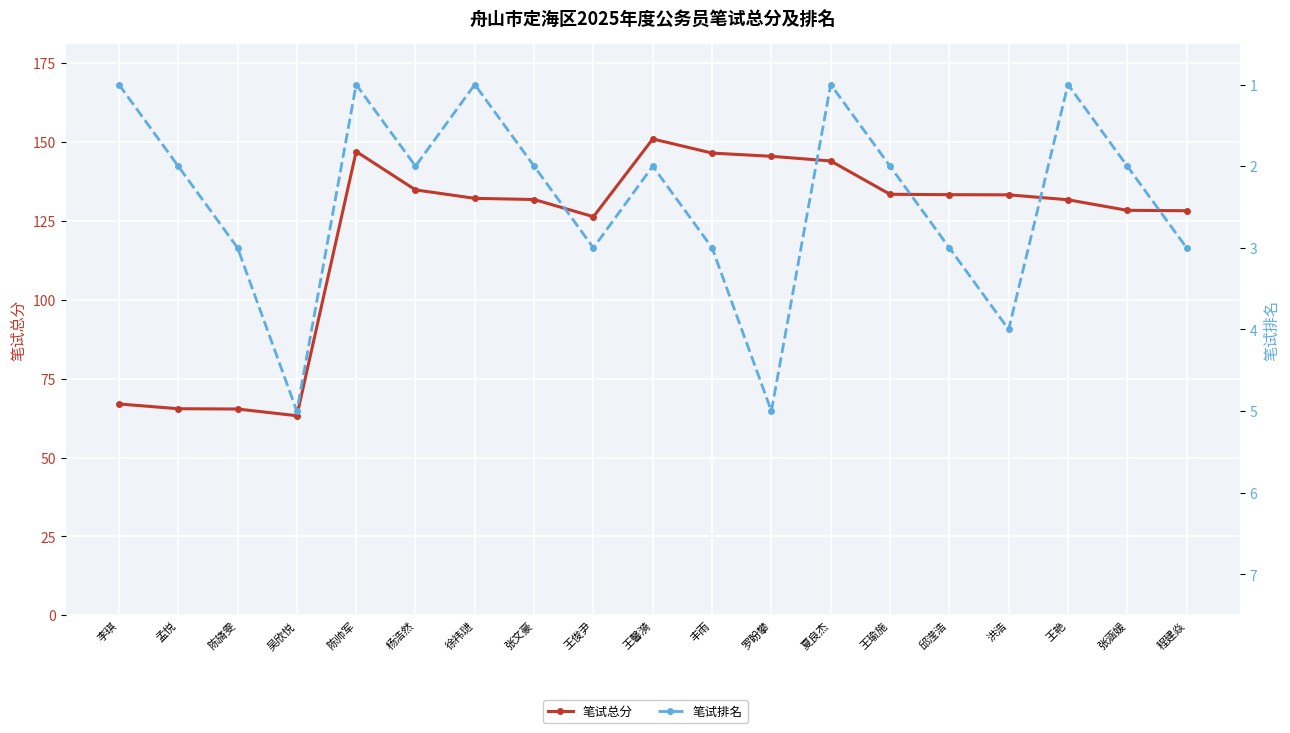

What is the difference between the maximum and minimum values in the 笔试总分 series?

87.8